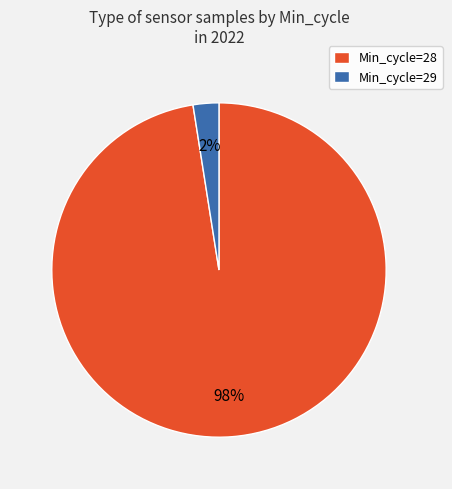

Which has a higher value, Min_cycle=29 or Min_cycle=28?

Min_cycle=28